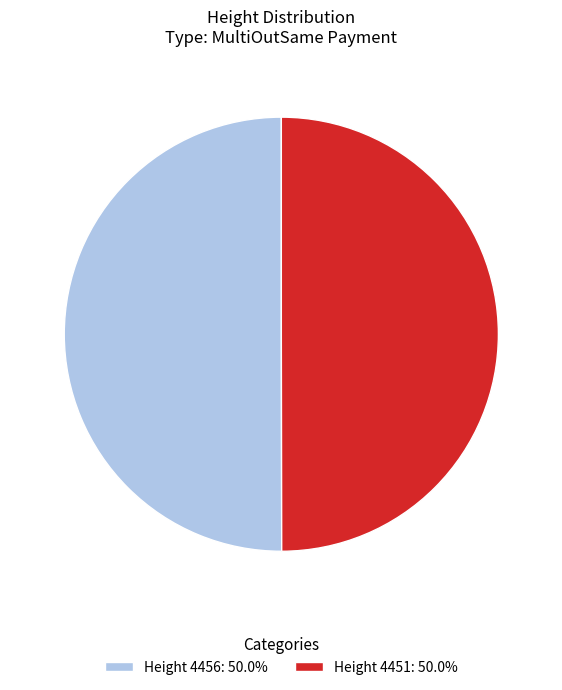

Approximately how many times larger is the value at Height 4456: 50.0% compared to Height 4451: 50.0%?

1.0